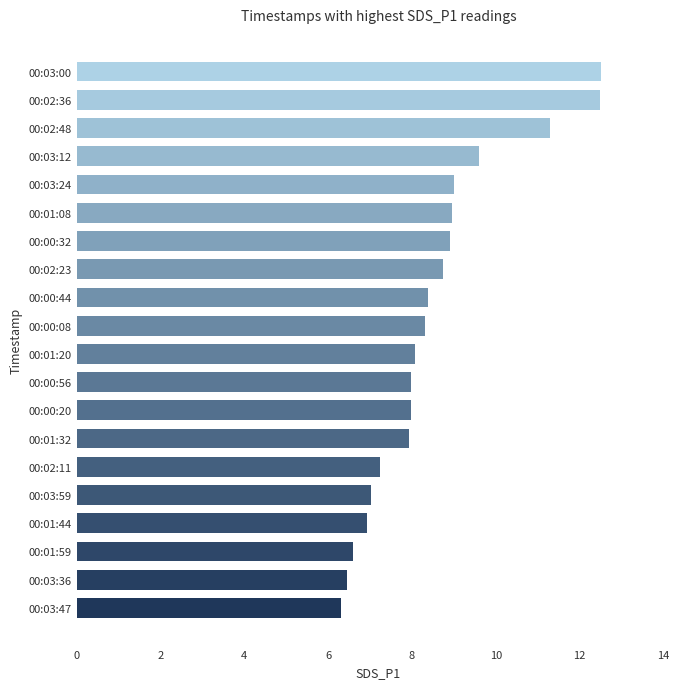

What is the average value?

8.5